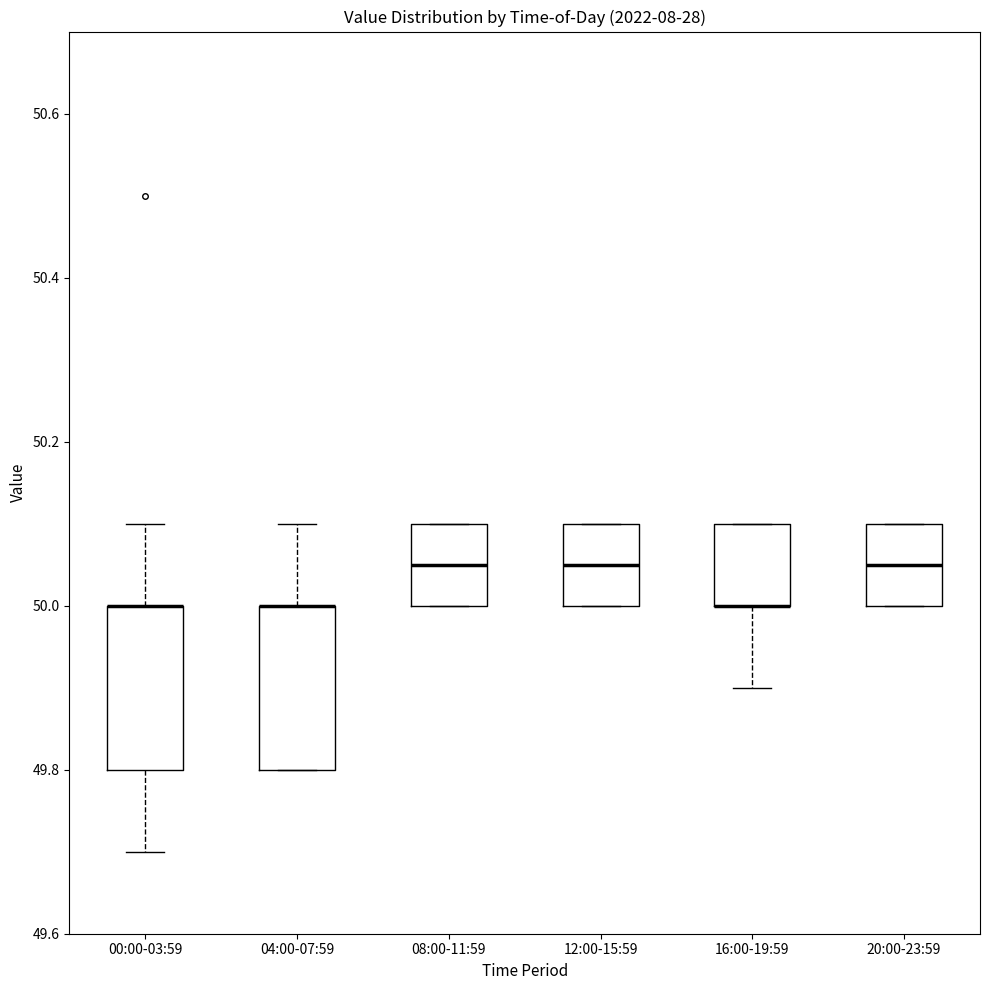

Reading left to right, transcribe this box plot: for each box, give where its median line is, the range the box spans, and where its two whiskers end, as read against the y-axis. The values are not printed on the chart, so give them approximately, as read against the axis.

00:00-03:59: median 50.00 (drawn on the box's upper edge), box 49.80 to 50.00, whiskers 49.70 to 50.10
04:00-07:59: median 50.00 (drawn on the box's upper edge), box 49.80 to 50.00, whiskers 49.80 to 50.10
08:00-11:59: median 50.06, box 50.00 to 50.10, whiskers 50.00 to 50.10
12:00-15:59: median 50.06, box 50.00 to 50.10, whiskers 50.00 to 50.10
16:00-19:59: median 50.00 (drawn on the box's lower edge), box 50.00 to 50.10, whiskers 49.90 to 50.10
20:00-23:59: median 50.06, box 50.00 to 50.10, whiskers 50.00 to 50.10